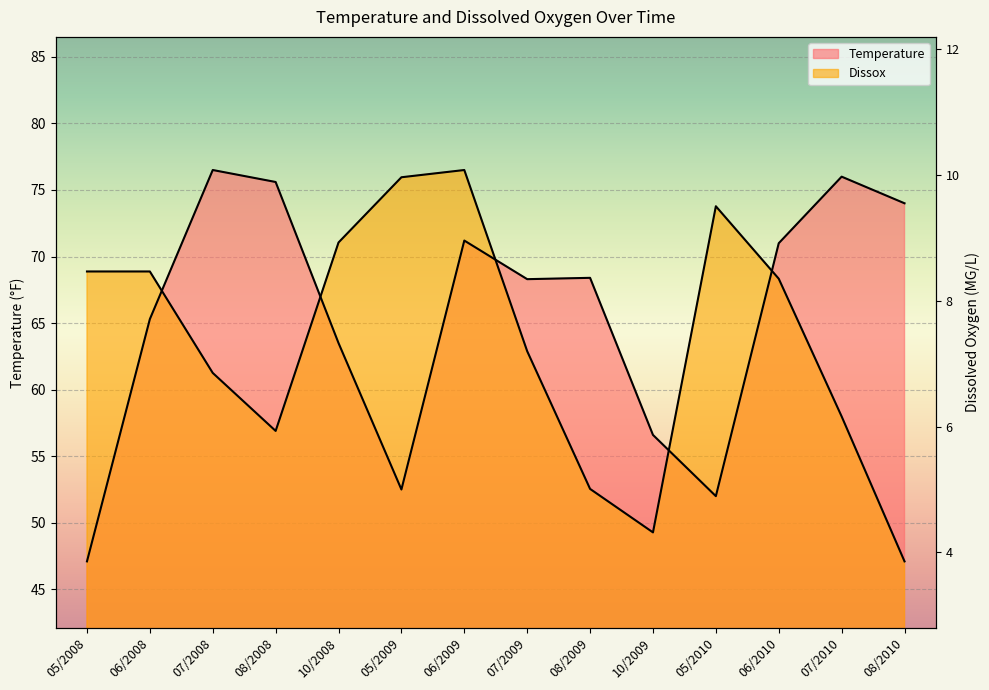

What are all the series names shown in the legend?

Temperature, Dissox